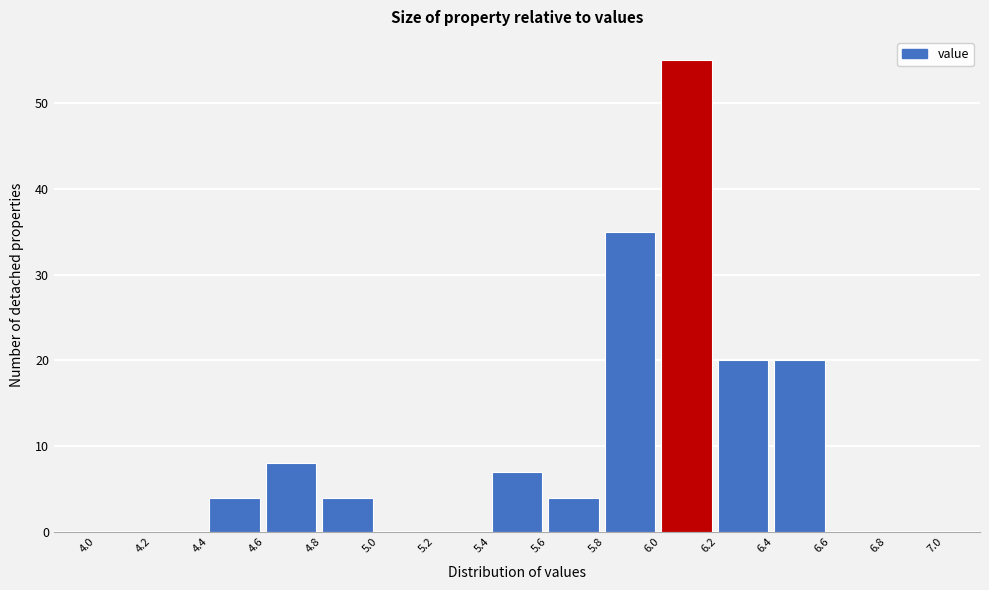

Over which range of the x-axis is the bar tallest?

6.0 to 6.2